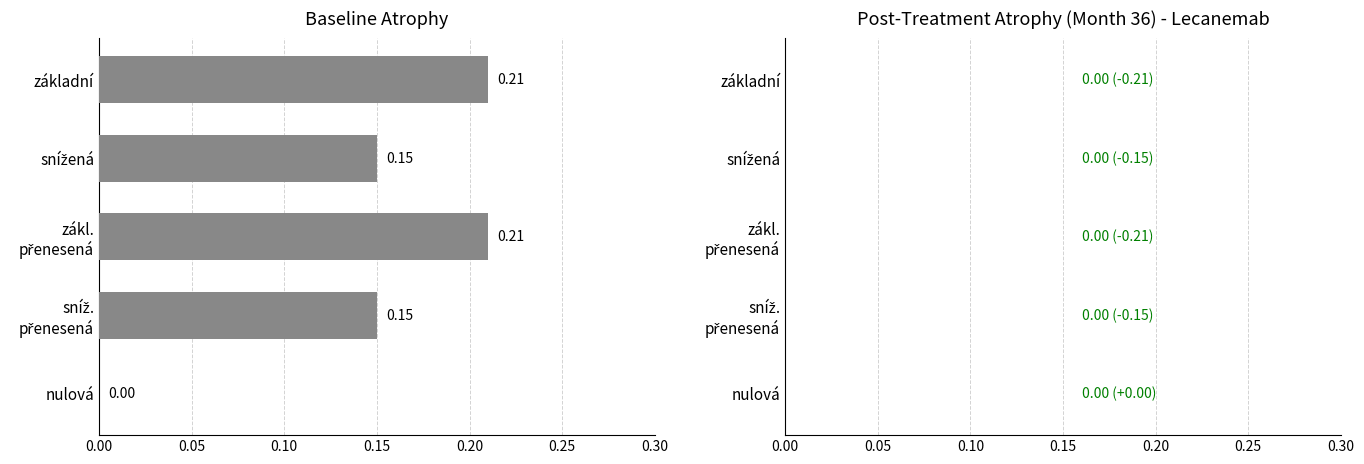

Where is the data nearest to the value 0?

nulová